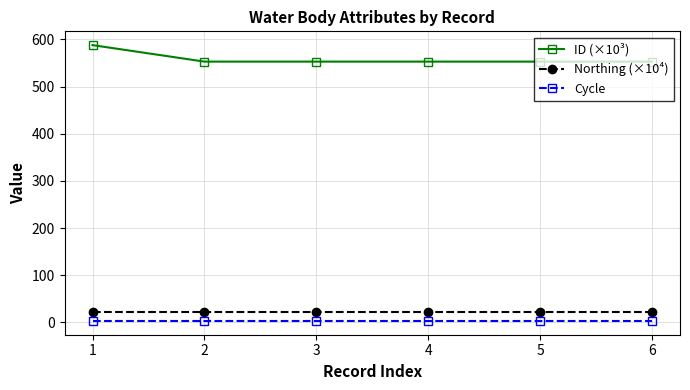

Count the number of data series in this chart.

3